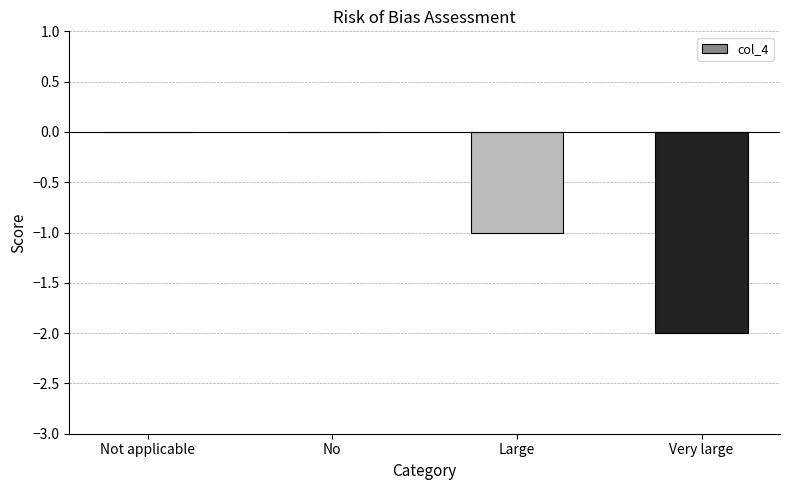

The chart shows a value of 0 at Not applicable. True or false?

True